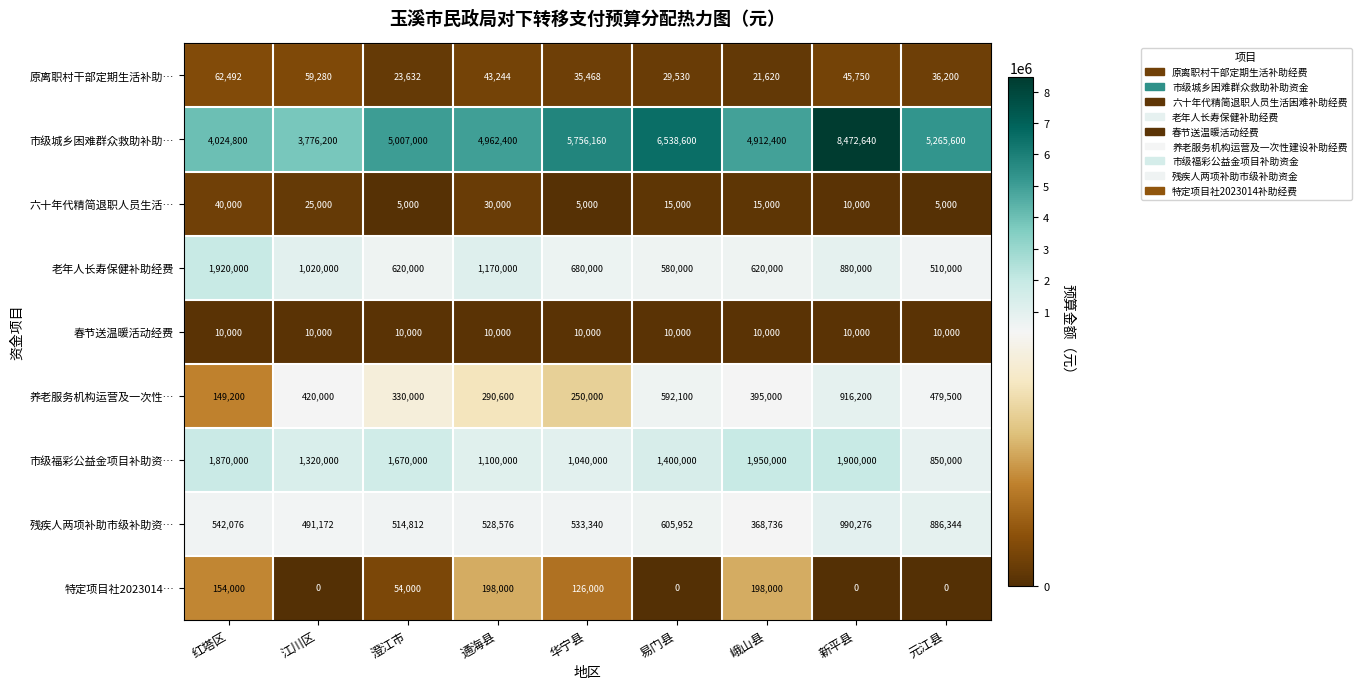

At which label does 原离职村干部定期生活补助… reach its minimum?

峨山县